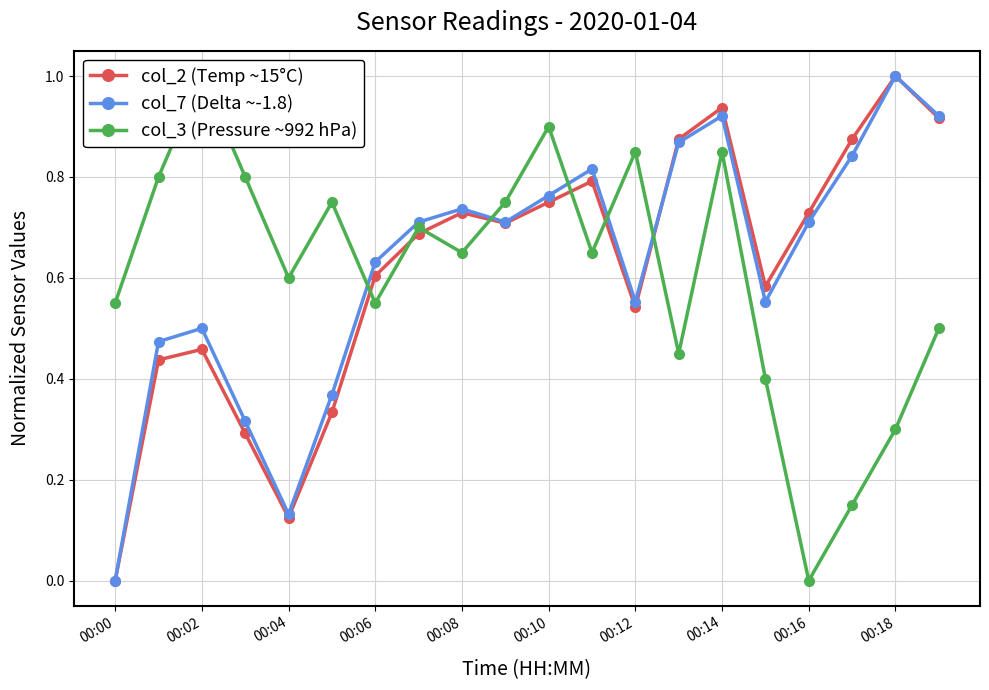

How many values in col_7 (Delta ~-1.8) are above zero?

19